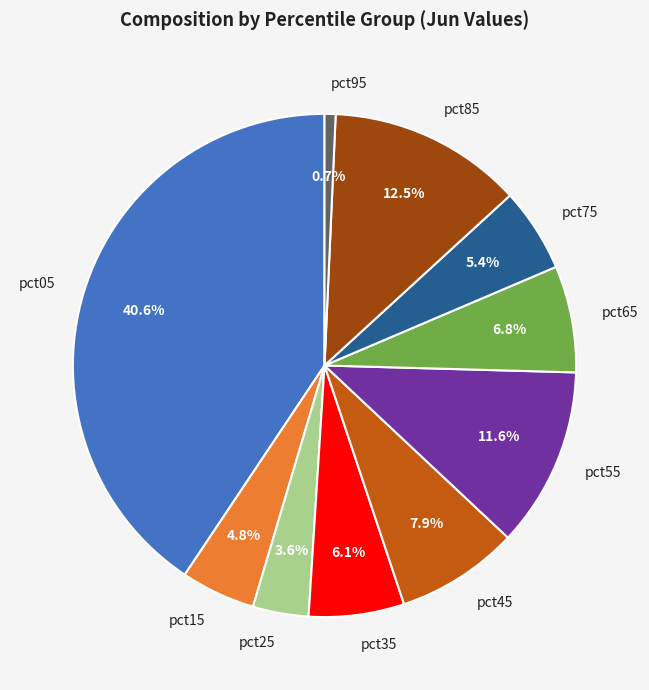

To the nearest percent, what is the combined percentage of pct05 and pct85?

53%